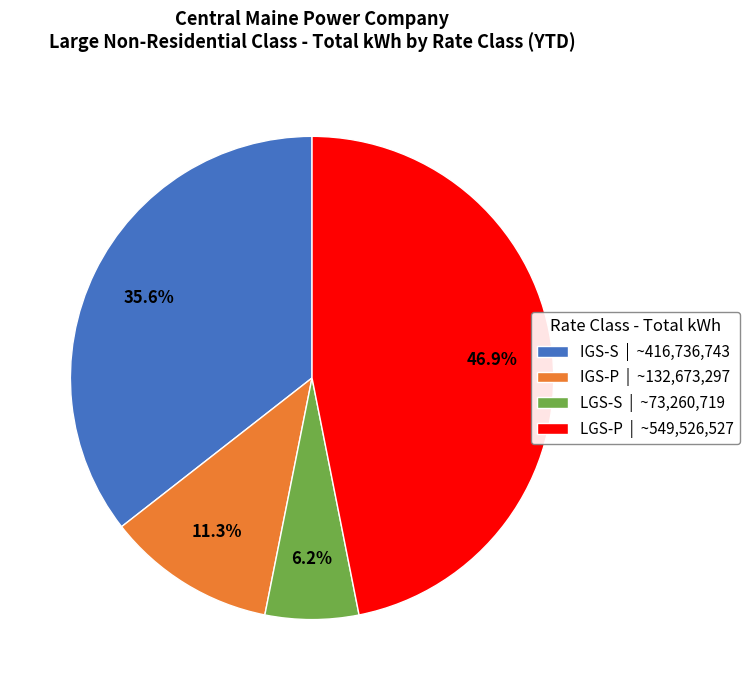

Does LGS-S account for over 50% of the chart?

No